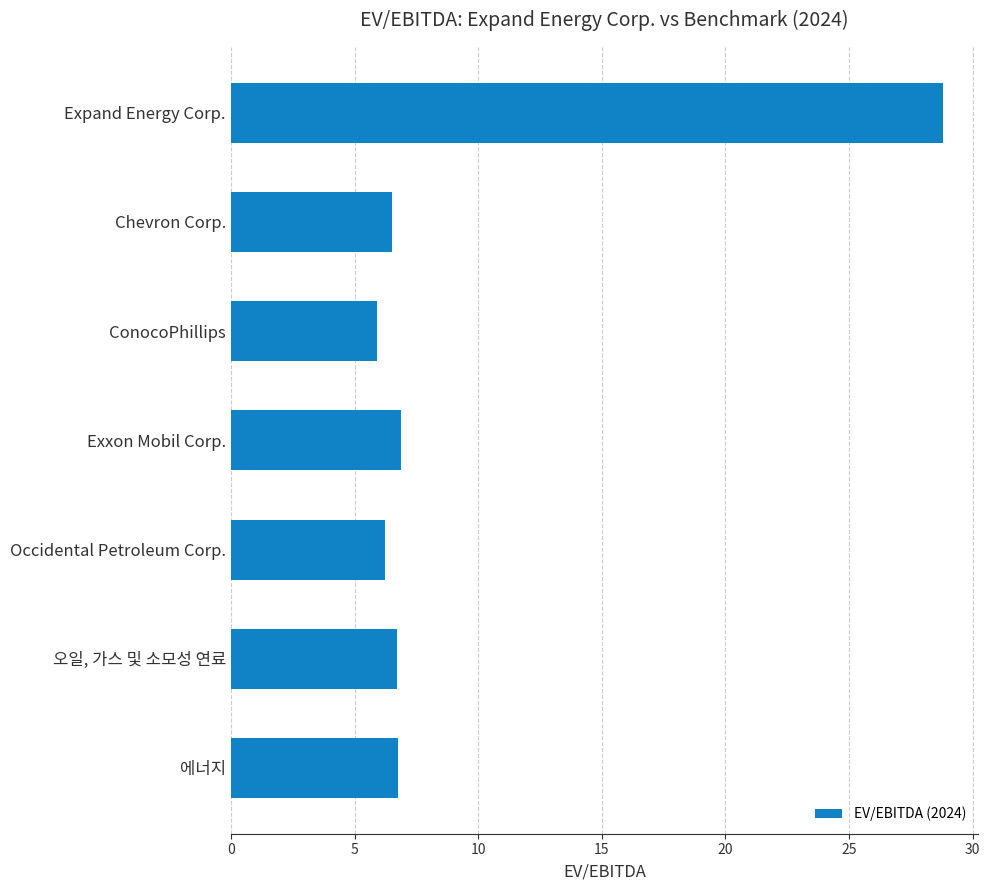

Which has a higher value, ConocoPhillips or Exxon Mobil Corp.?

Exxon Mobil Corp.